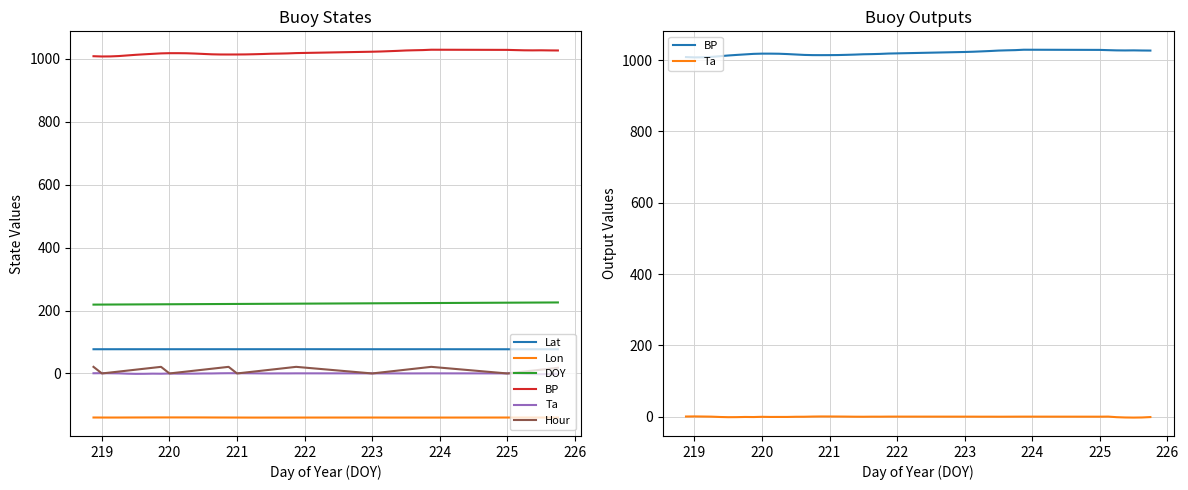

What is the maximum value shown in the chart?

1029.2